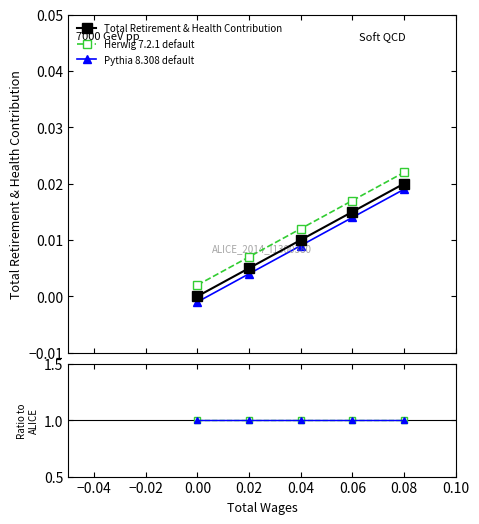

True or false: Pythia 8.308 default has more than 0 points higher than both neighbors.

False